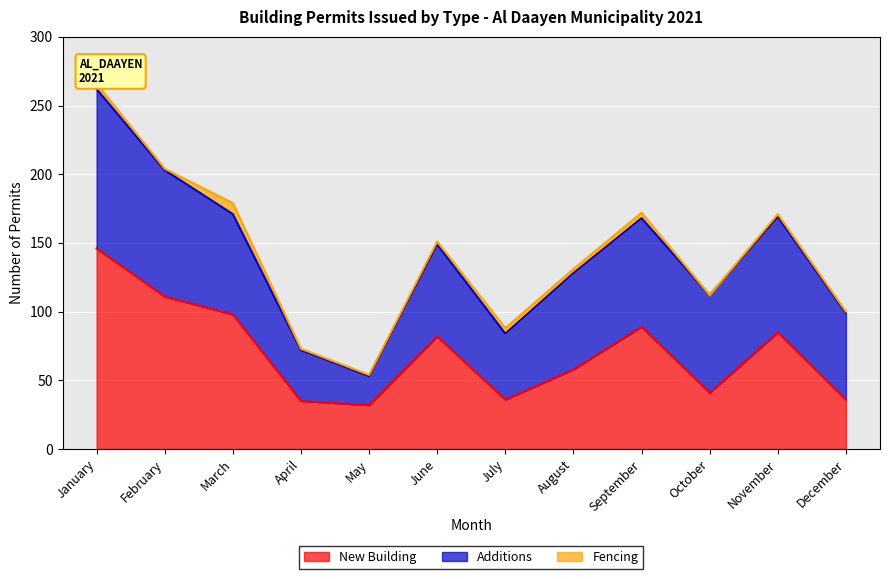

True or false: Additions and Fencing intersect in this chart.

False